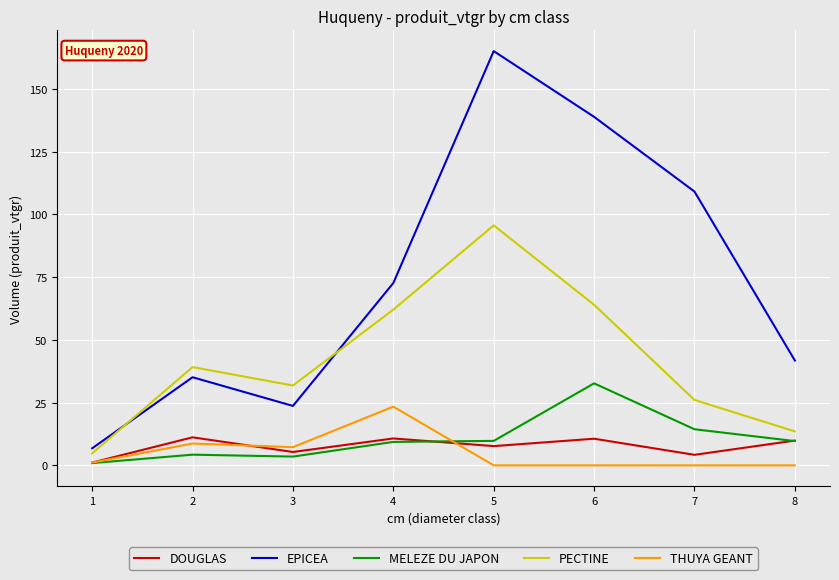

True or false: MELEZE DU JAPON has a value of 3.5 at 3.

True